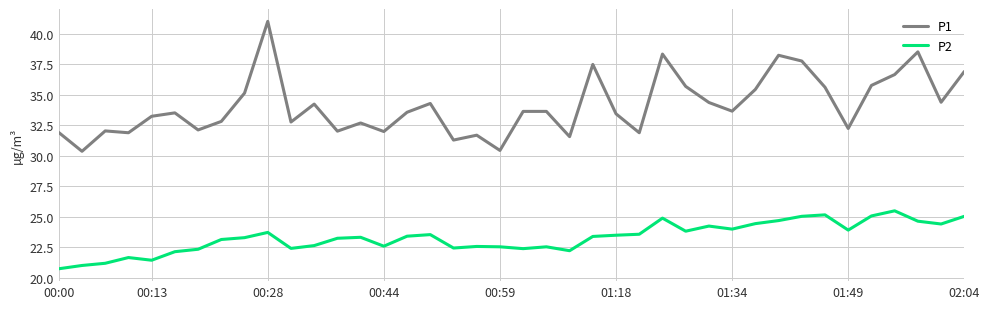

What is the difference between the maximum and second lowest values in the P2 series?

4.5